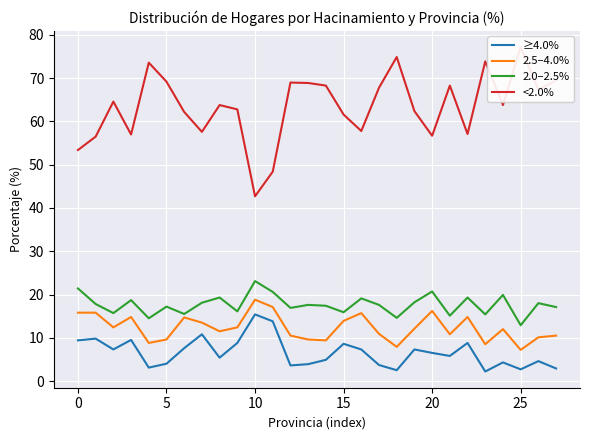

True or false: 2.0–2.5% and ≥4.0% intersect in this chart.

False